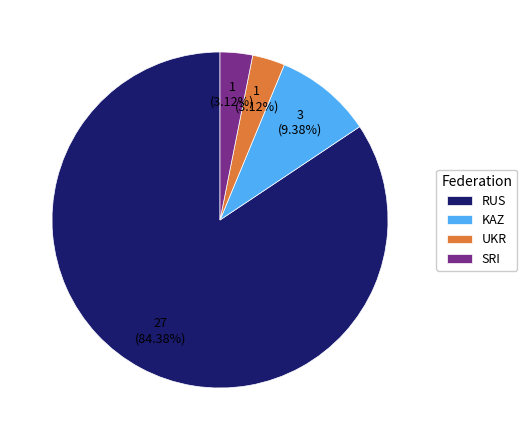

How much of the chart is everything except SRI?

96.9%